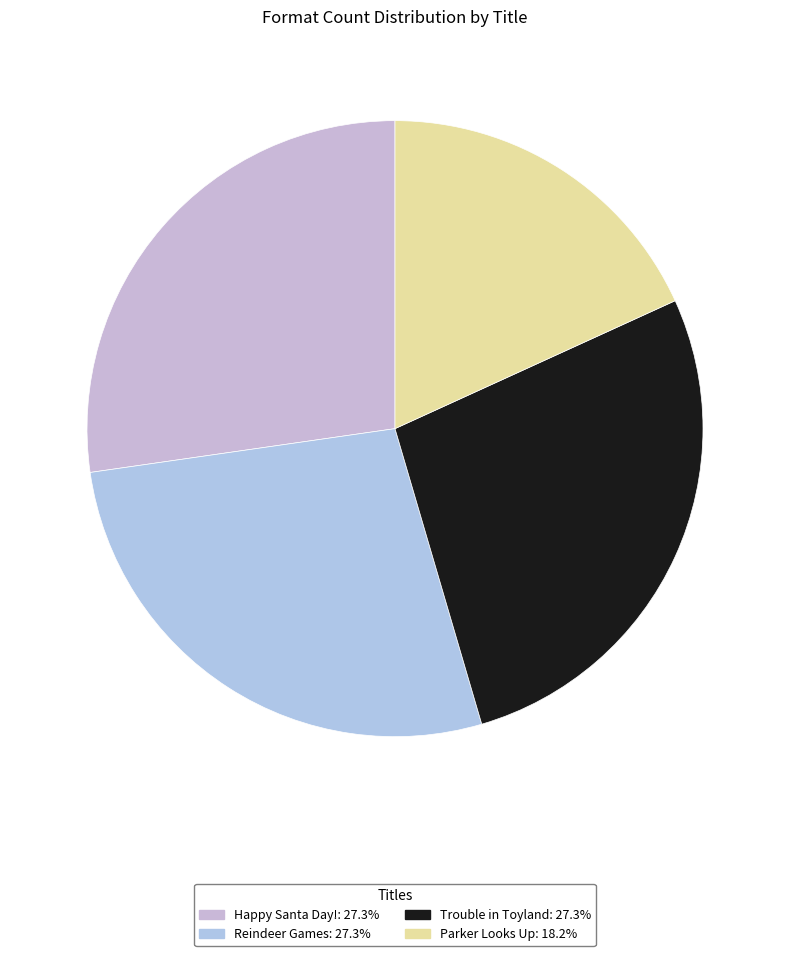

Is it true that Parker Looks Up is 24% of the pie?

False